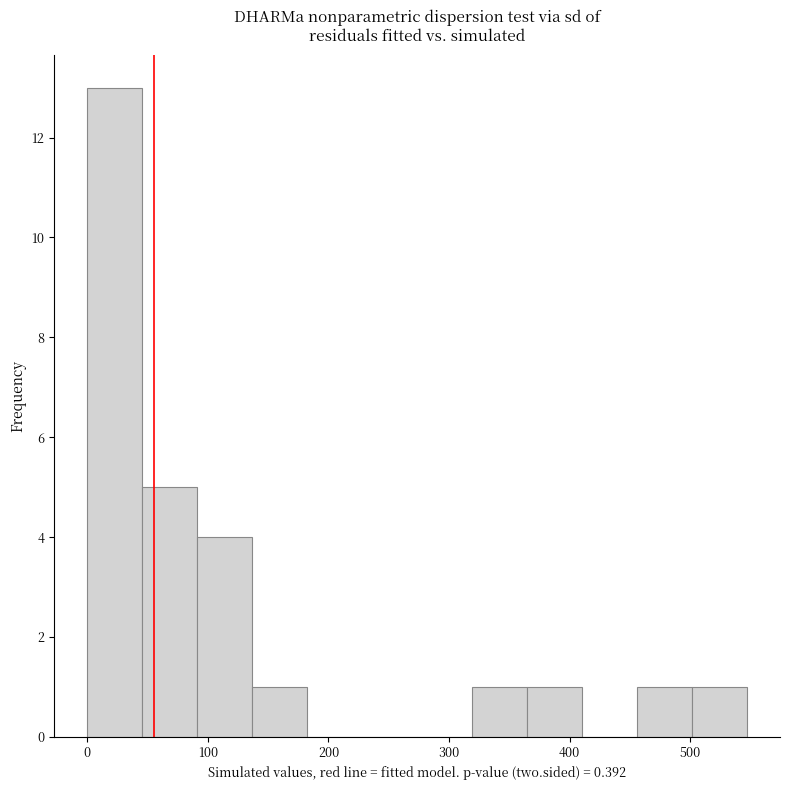

What is the height of the bar covering 320 to 360 on the x-axis? Neither the bar edges nor the heights are printed on the chart, so give them approximately, as read against the axes.

1